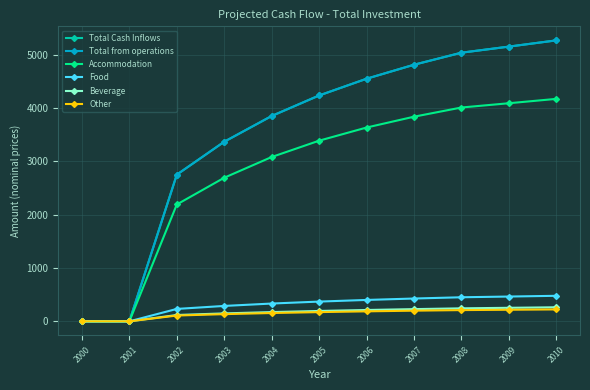

Is this an area chart (filled region under the line)?

No